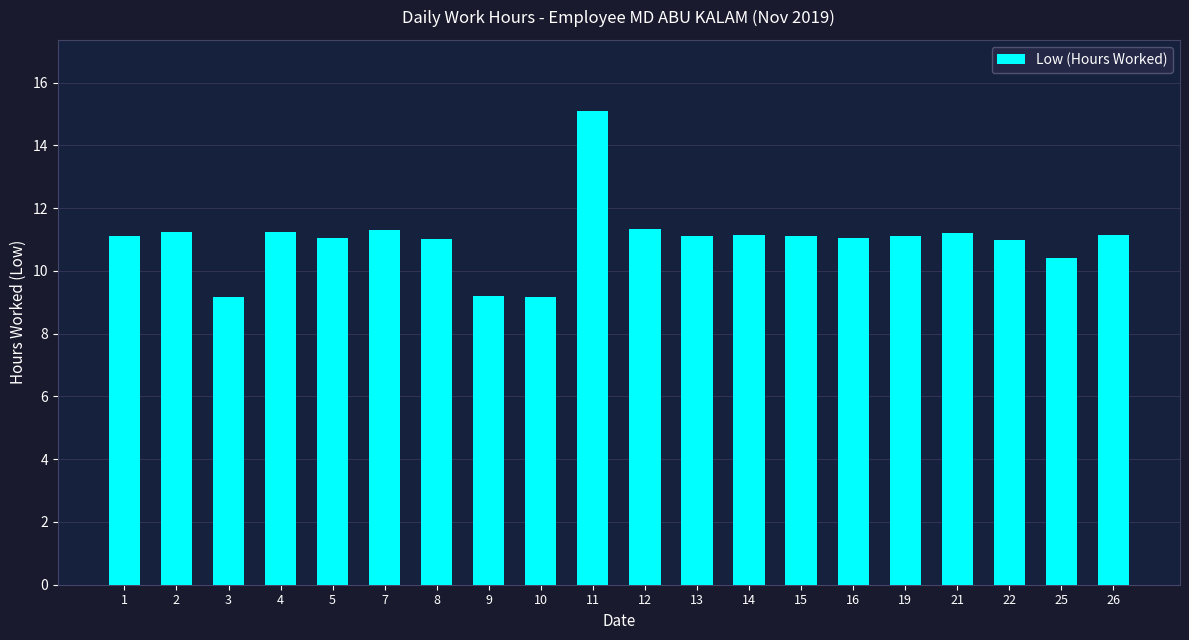

What is the smallest value displayed?

9.2